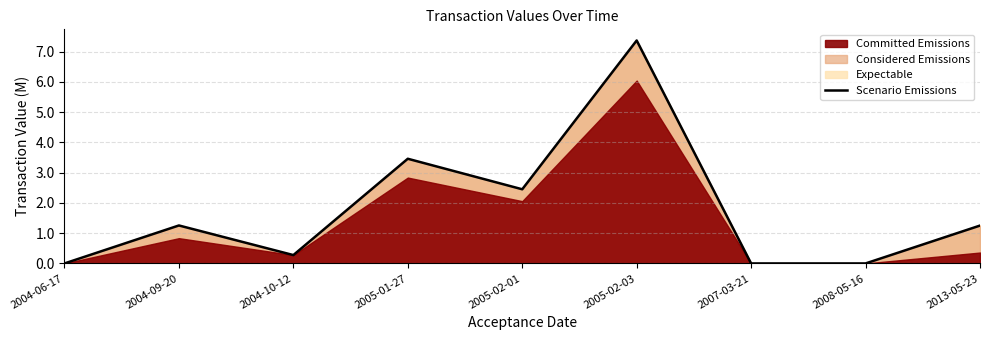

What is the difference between the maximum and minimum values?

7.4